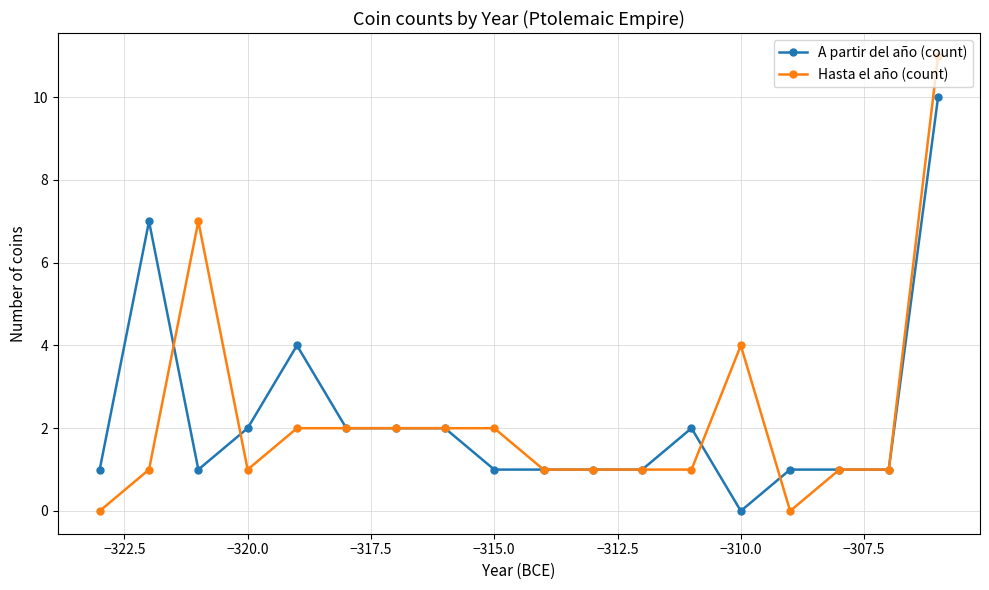

Reading left to right, list all the values displayed in this chart.

A partir del año (count): 1	7	1	2	4	2	2	2	1	1	1	1	2	0	1	1	1	10
Hasta el año (count): 0	1	7	1	2	2	2	2	2	1	1	1	1	4	0	1	1	11